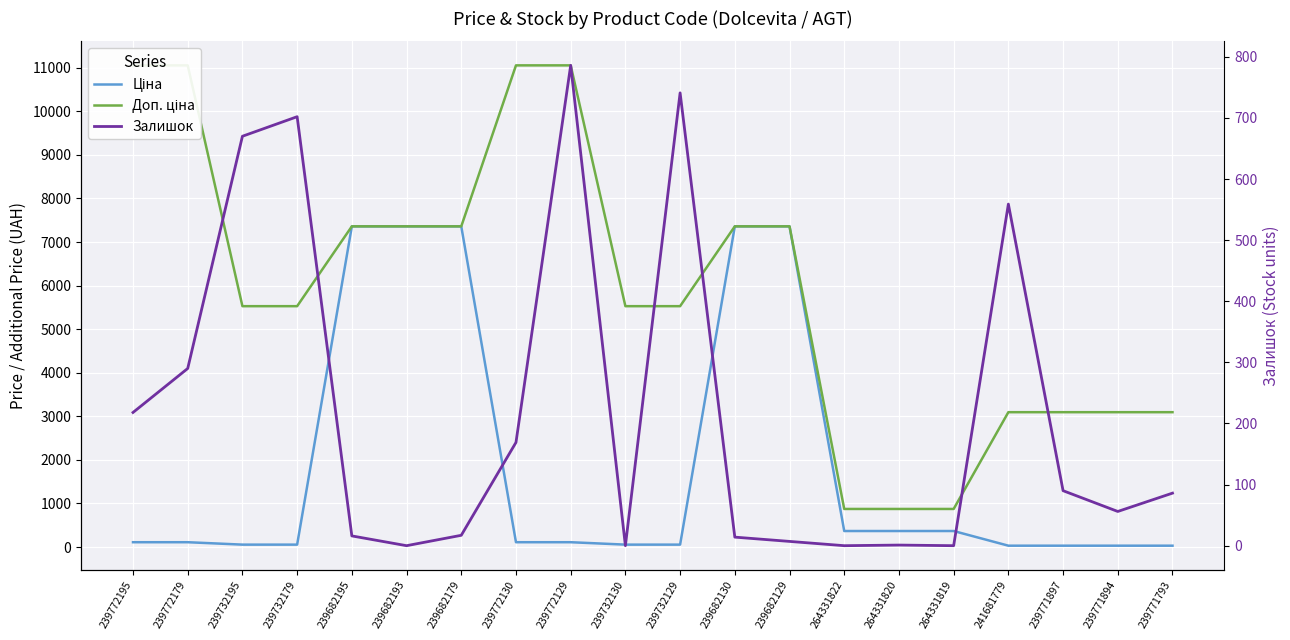

Reading right to left, list all the values displayed in this chart.

Ціна: 30.9	30.9	30.9	30.9	367.6	367.6	367.6	7360.2	7360.2	55.3	55.3	110.5	110.5	7360.2	7360.2	7360.2	55.3	55.3	110.5	110.5
Доп. ціна: 3095.0	3095.0	3095.0	3095.0	874.0	874.0	874.0	7360.2	7360.2	5528.0	5528.0	11055.0	11055.0	7360.2	7360.2	7360.2	5528.0	5528.0	11055.0	11055.0
Залишок: 86.0	56.0	90.0	559.0	0.0	1.0	0.0	7.0	14.0	741.0	0.0	786.0	169.0	17.0	0.0	16.0	702.0	670.0	290.0	218.0